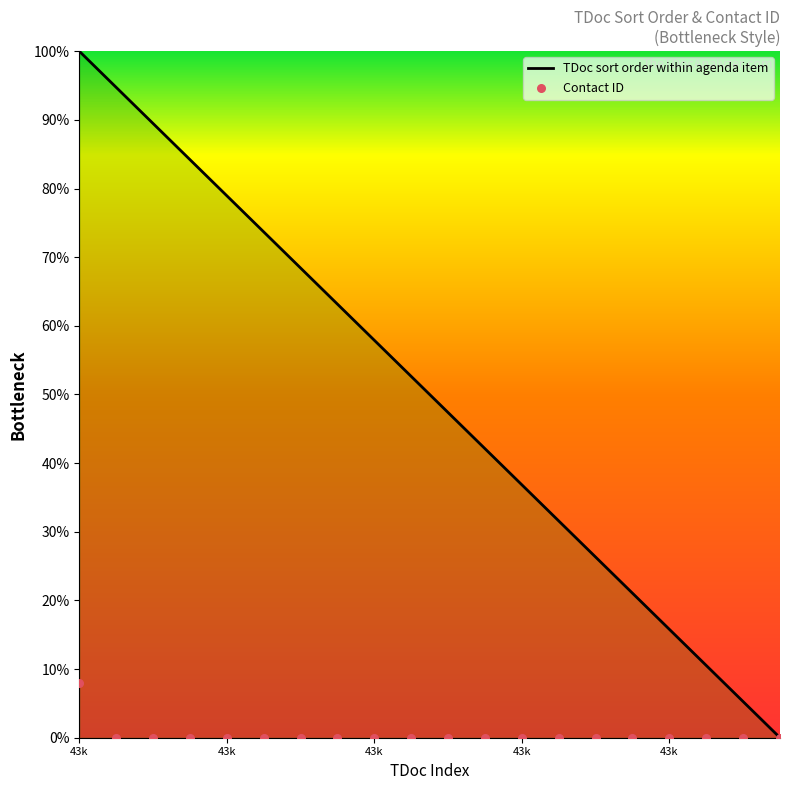

Which has a higher value, 2020-05-17 15:34:43 or 2020-05-17 15:34:43?

2020-05-17 15:34:43